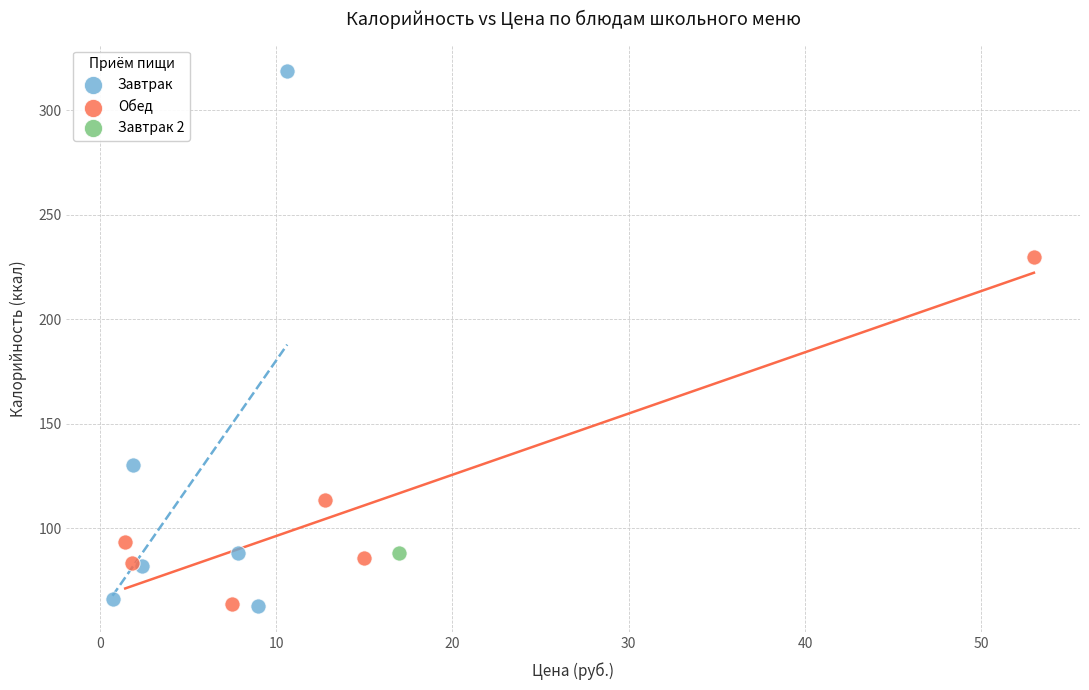

What are all the series names shown in the legend?

Завтрак, Обед, Завтрак 2